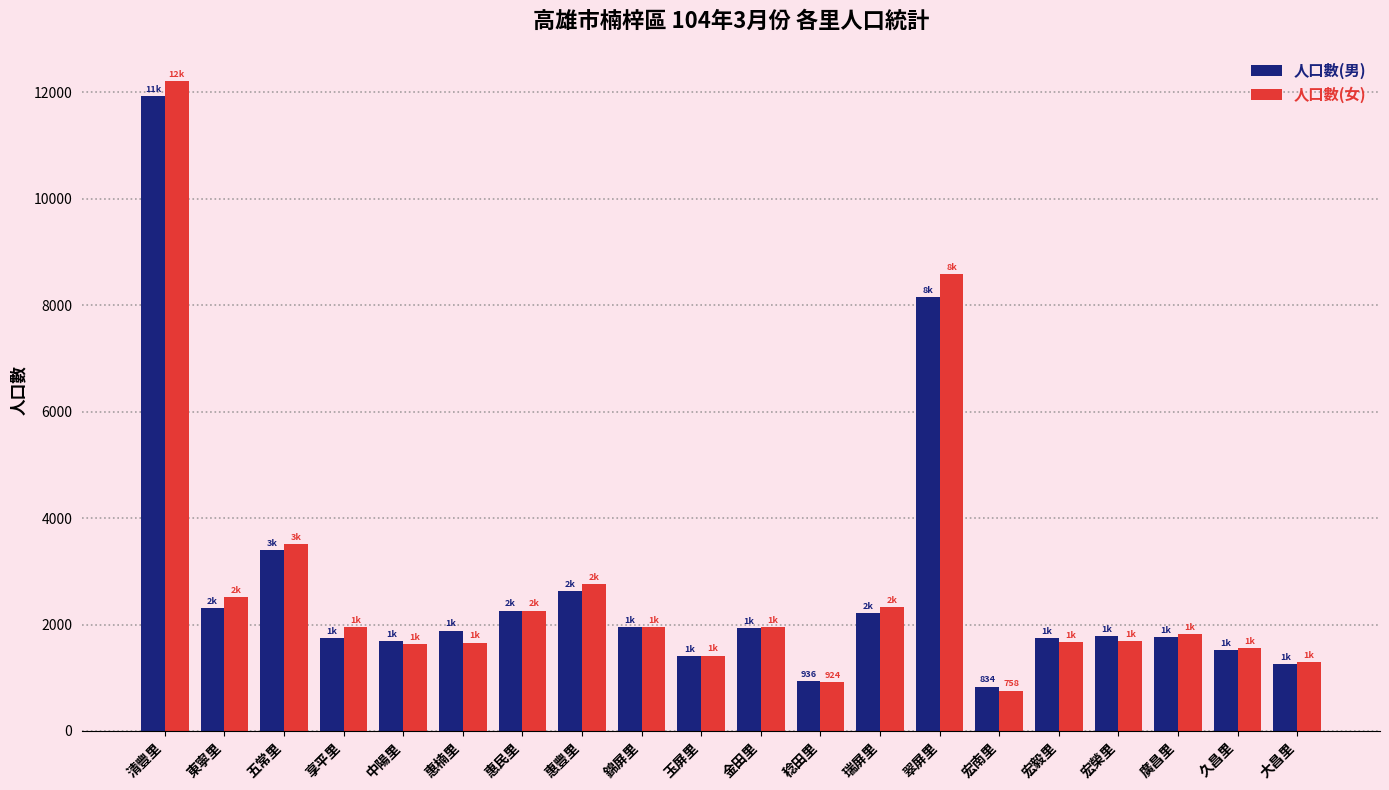

Rank the series by their maximum value, from highest to lowest.

人口數(女), 人口數(男)